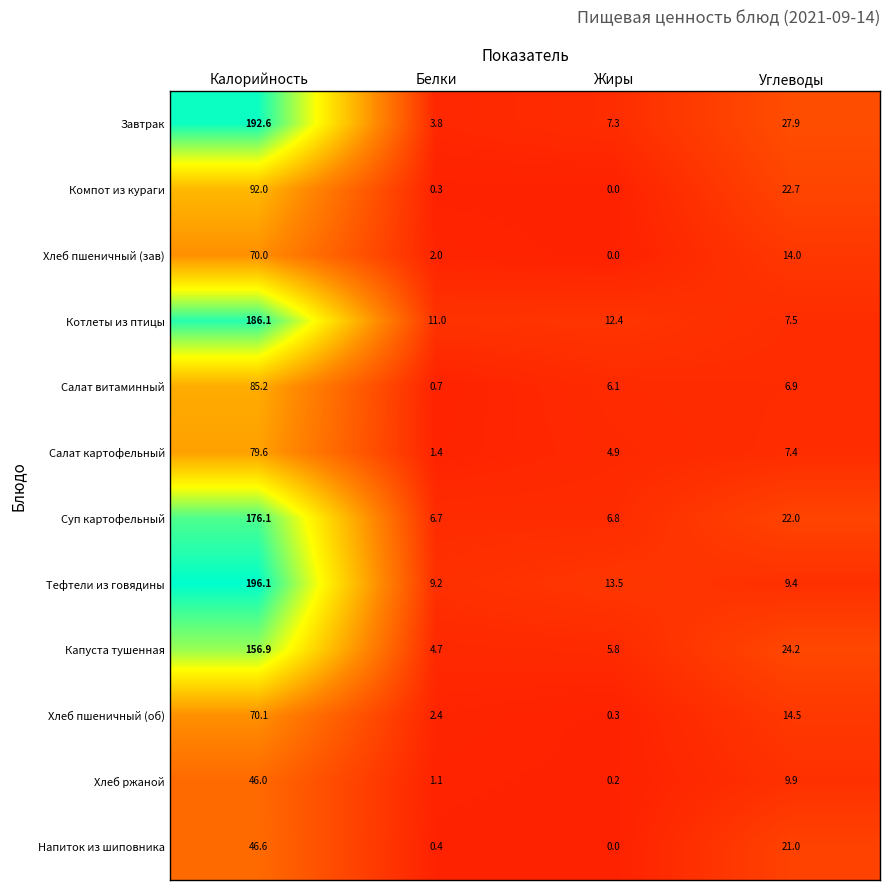

What is the difference between the maximum and minimum values in the Напиток из шиповника series?

46.6